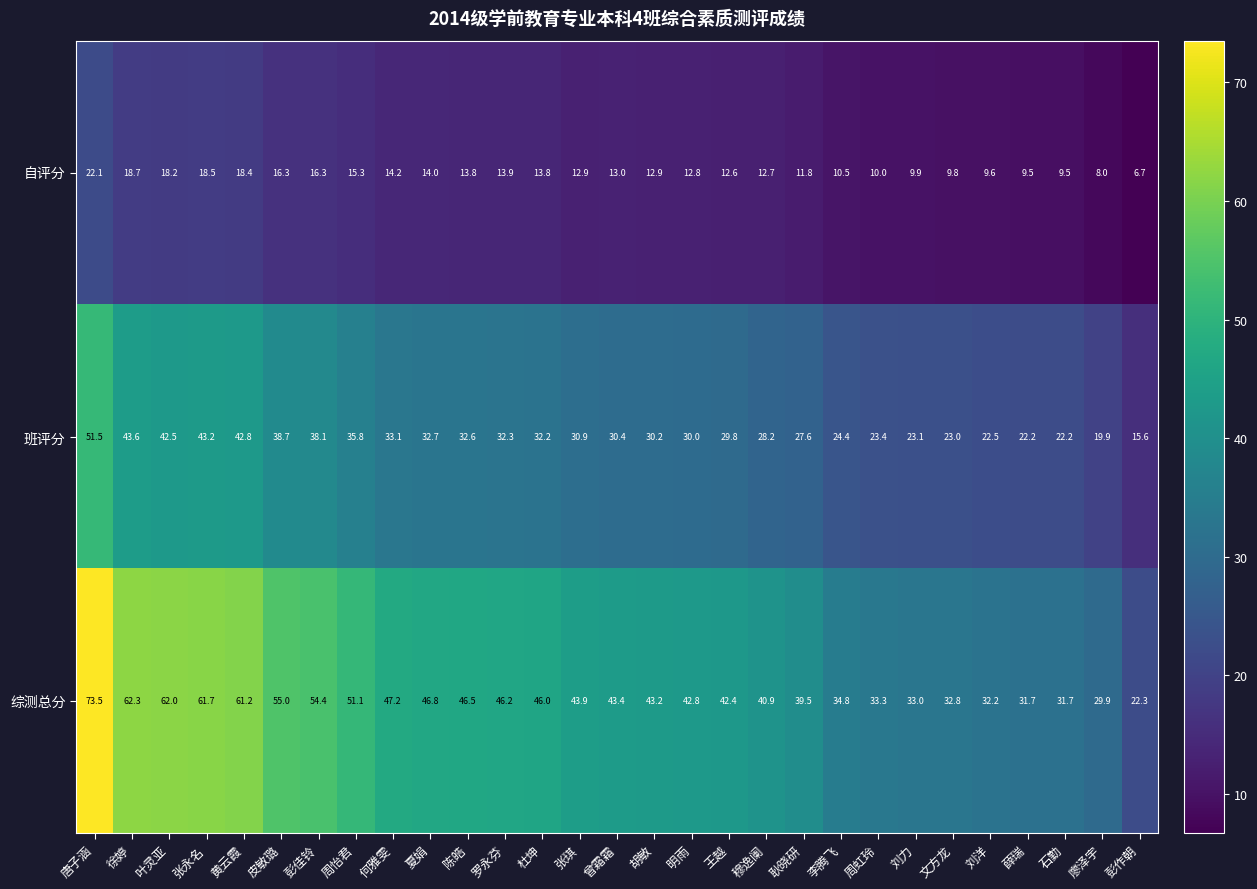

Where does the 综测总分 series first go above 43?

唐子涵